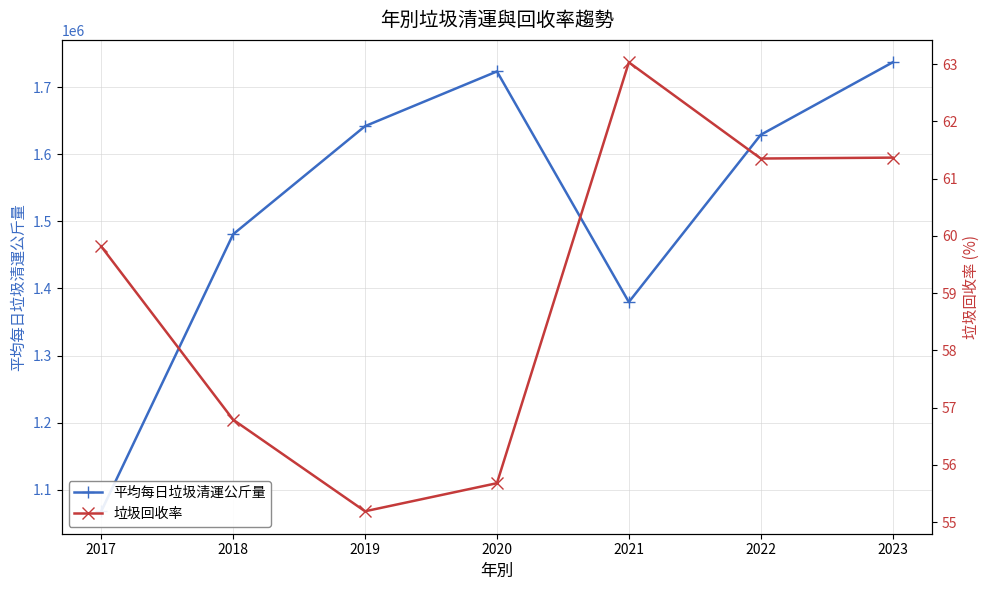

Reading right to left, list all the values displayed in this chart.

平均每日垃圾清運公斤量: 1737055.1	1629053.8	1379745.2	1723486.3	1641915.1	1480761.6	1067831.4
垃圾回收率: 61.4	61.4	63.0	55.7	55.2	56.8	59.8